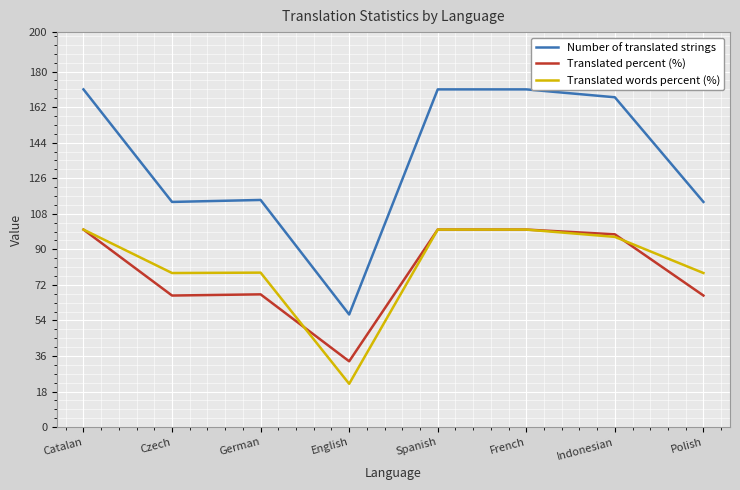

Reading right to left, what are all the values shown in this chart?

Number of translated strings: Polish=114.0	Indonesian=167.0	French=171.0	Spanish=171.0	English=57.0	German=115.0	Czech=114.0	Catalan=171.0
Translated percent (%): Polish=66.6	Indonesian=97.6	French=100.0	Spanish=100.0	English=33.3	German=67.2	Czech=66.6	Catalan=100.0
Translated words percent (%): Polish=78.0	Indonesian=96.3	French=100.0	Spanish=100.0	English=21.9	German=78.2	Czech=78.0	Catalan=100.0